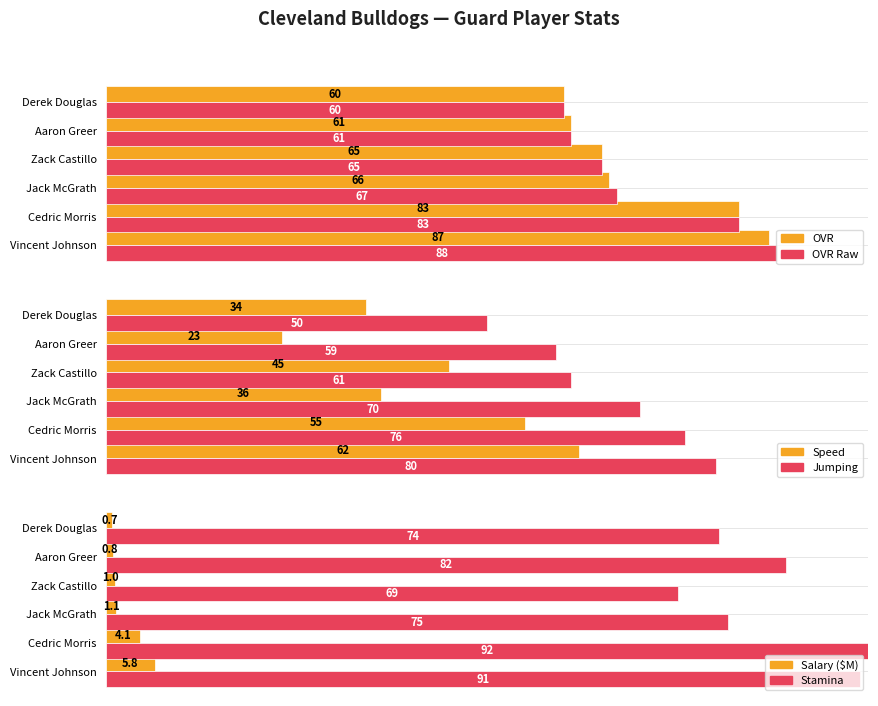

What is the approximate value of OVR at Cedric Morris?

83.0